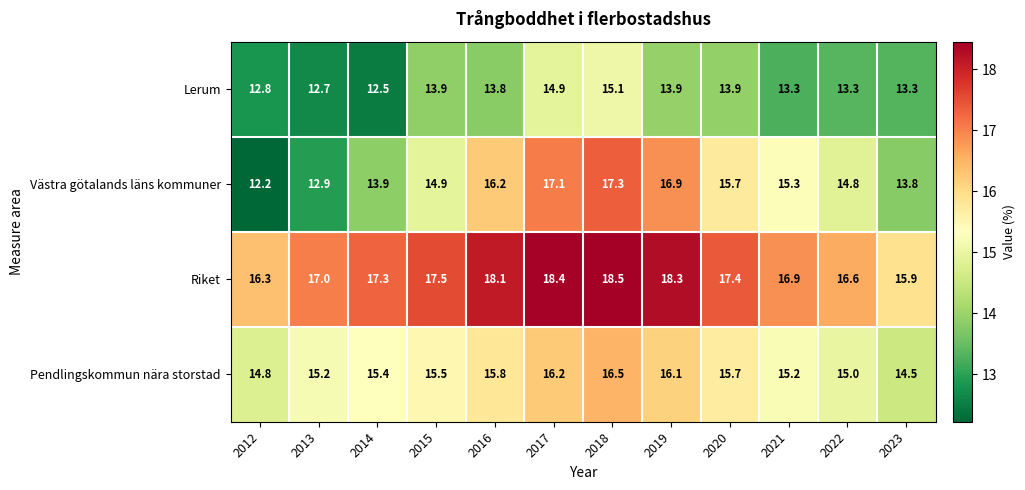

Between 2019 and 2021, which series saw the biggest shift?

Västra götalands läns kommuner